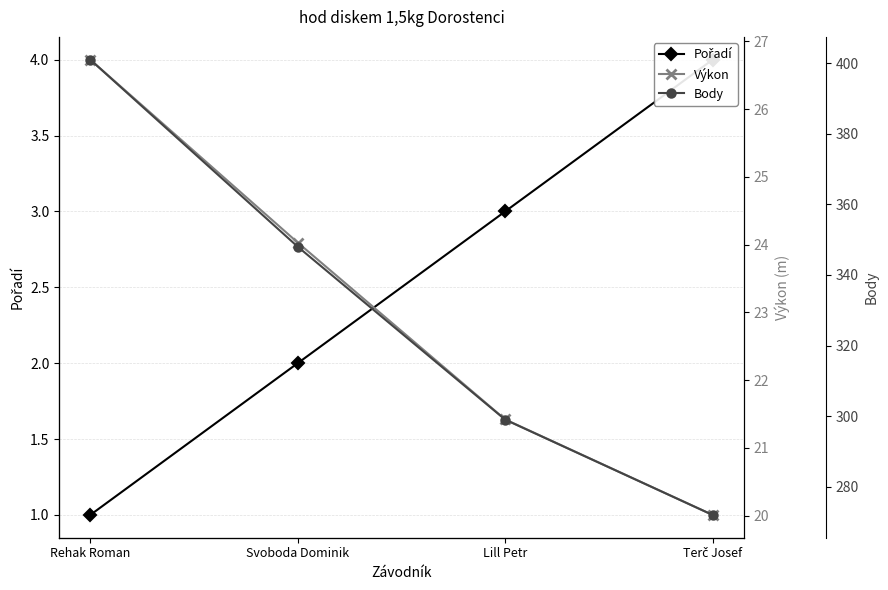

Where is Body nearest to the value 336?

Svoboda Dominik